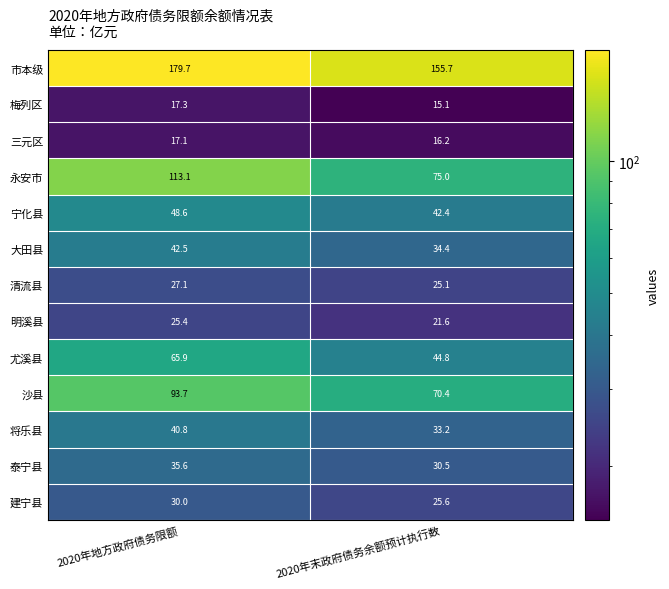

What is the greatest value displayed?

179.7